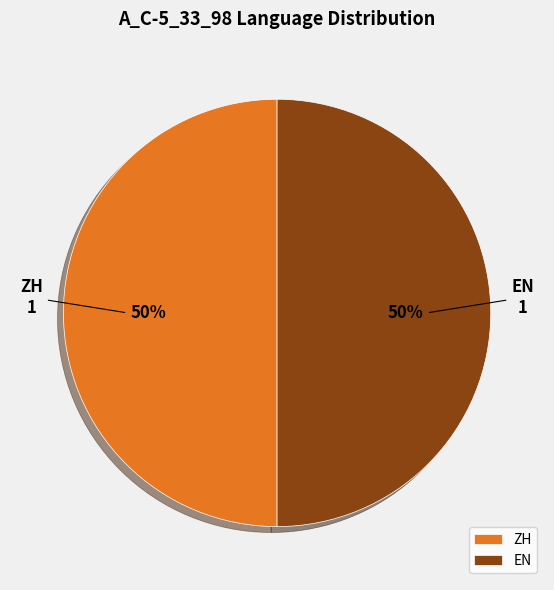

To the nearest percent, what is the combined percentage of EN and ZH?

100%